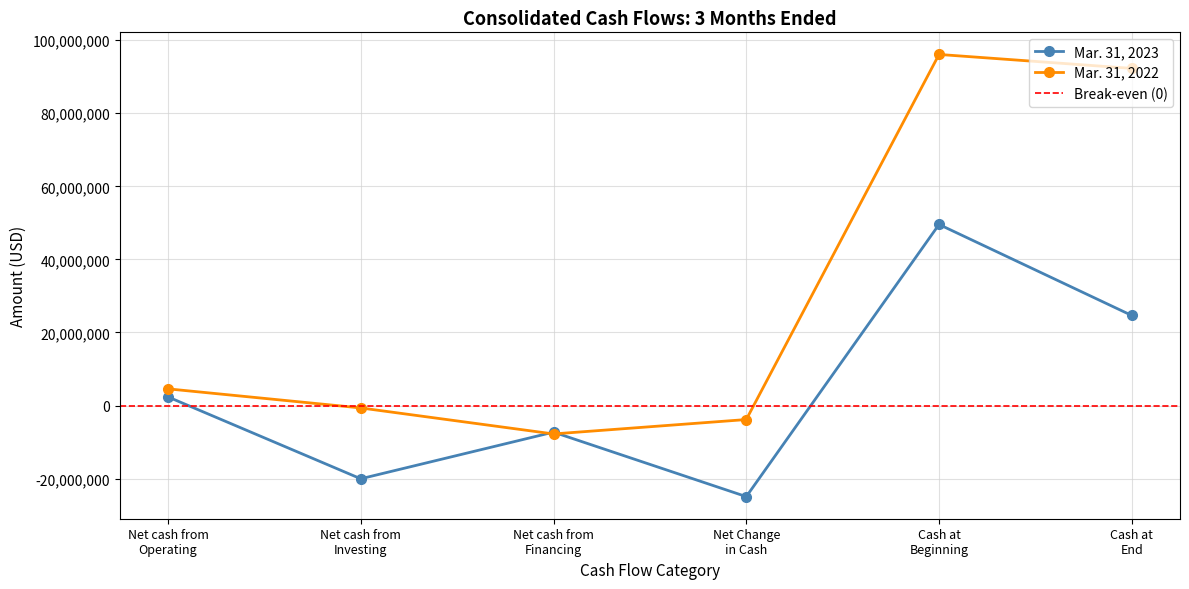

What position from the left is Net cash from
Financing?

3